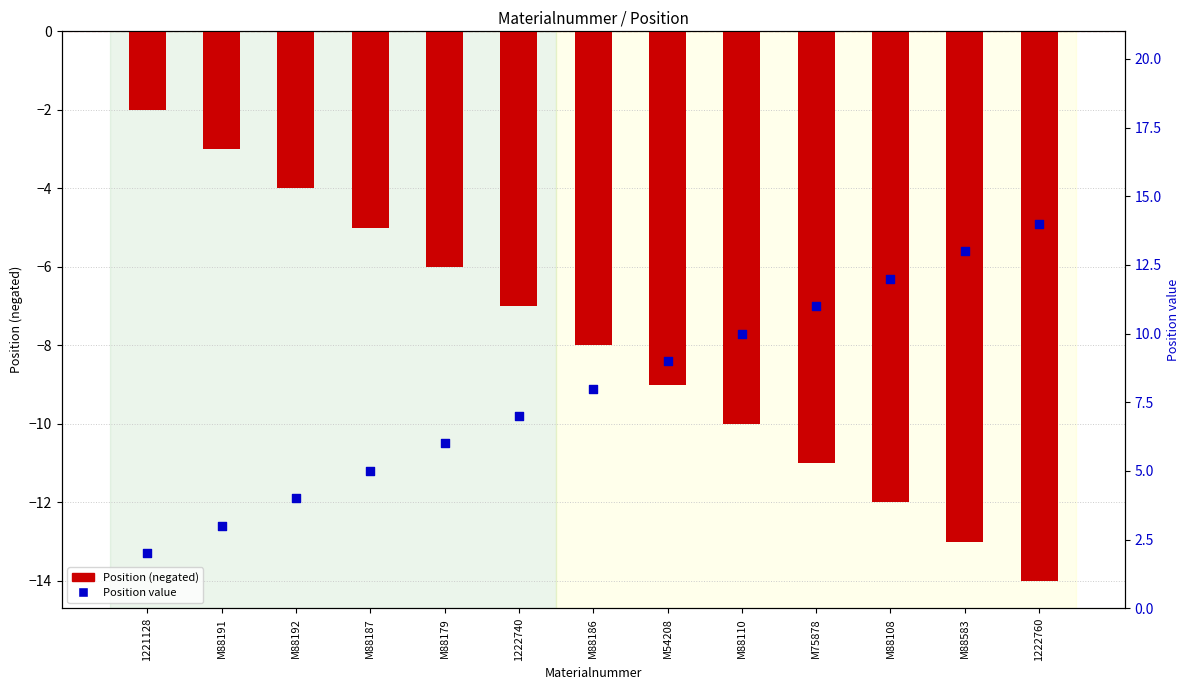

At which category is the sum across all series the highest?

1221128